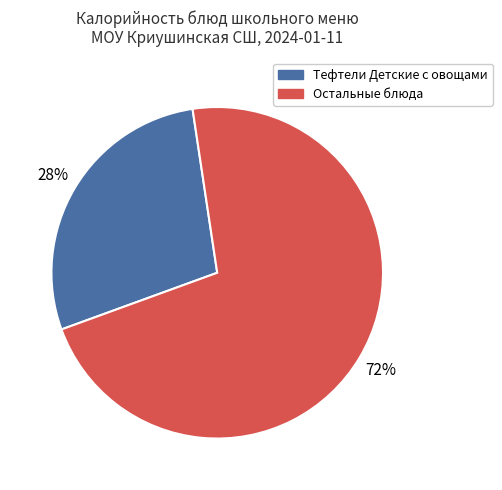

To the nearest percent, what is the average slice percentage?

50%